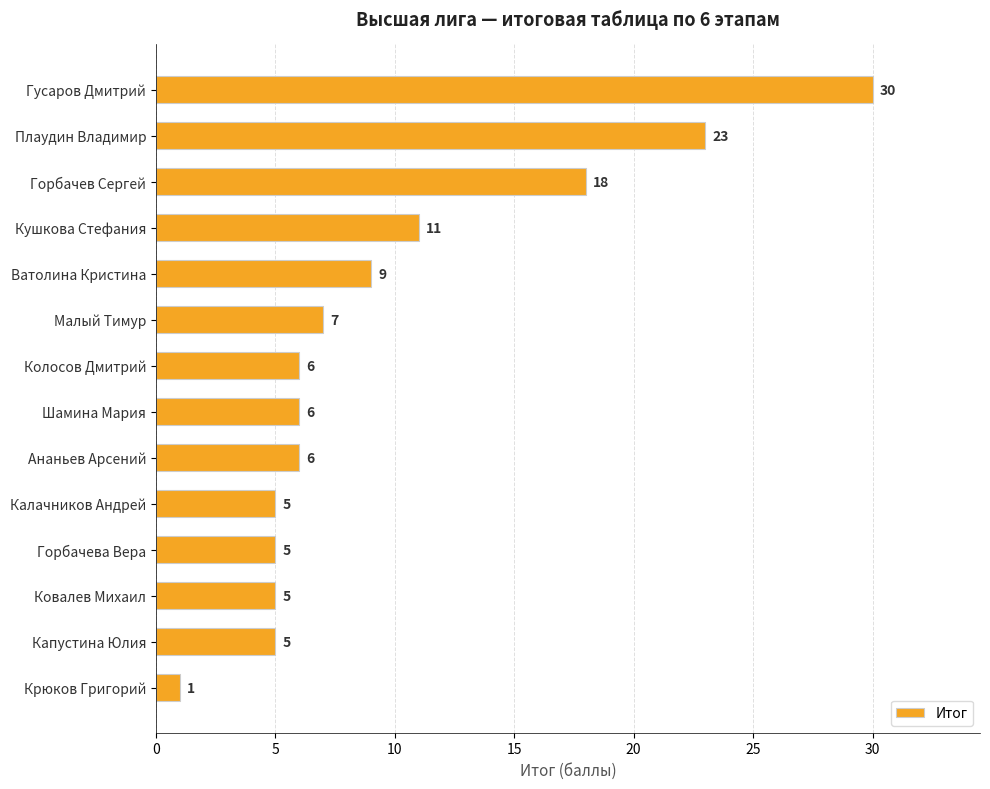

Approximately how many times larger is the value at Горбачев Сергей compared to Шамина Мария?

3.0